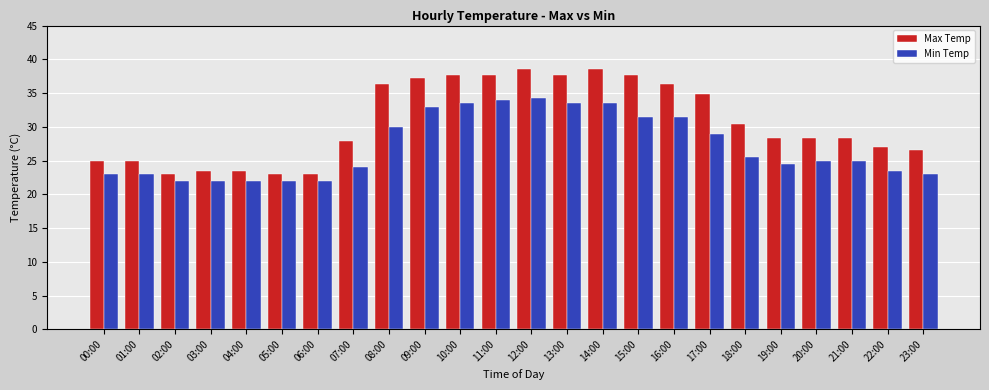

Are the bars horizontal?

No